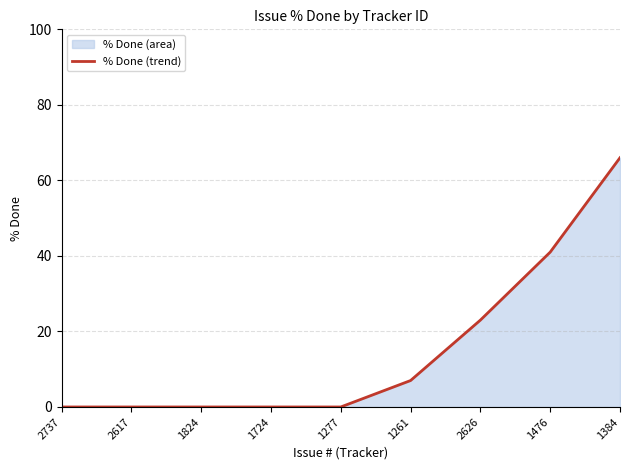

Reading right to left, extract all data points from this chart.

1384=66	1476=41	2626=23	1261=7	1277=0	1724=0	1824=0	2617=0	2737=0